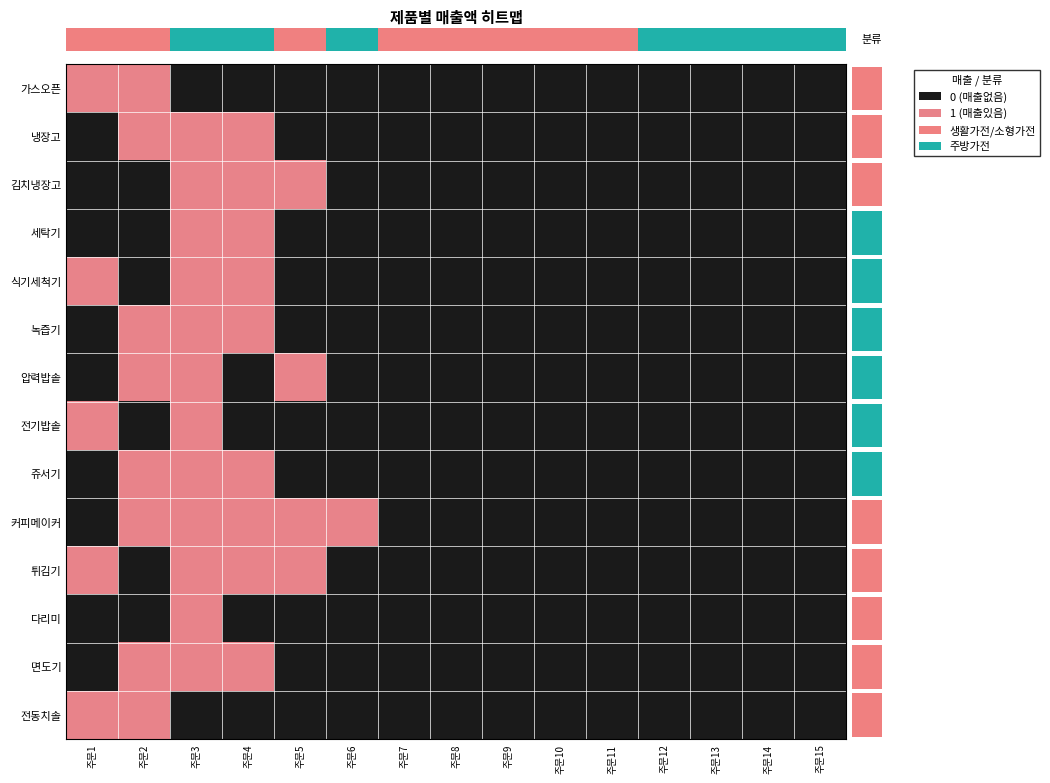

Reading right to left, transcribe all the data shown in this chart.

가스오픈: 주문15=0	주문14=0	주문13=0	주문12=0	주문11=0	주문10=0	주문9=0	주문8=0	주문7=0	주문6=0	주문5=0	주문4=0	주문3=0	주문2=1	주문1=1
냉장고: 주문15=0	주문14=0	주문13=0	주문12=0	주문11=0	주문10=0	주문9=0	주문8=0	주문7=0	주문6=0	주문5=0	주문4=1	주문3=1	주문2=1	주문1=0
김치냉장고: 주문15=0	주문14=0	주문13=0	주문12=0	주문11=0	주문10=0	주문9=0	주문8=0	주문7=0	주문6=0	주문5=1	주문4=1	주문3=1	주문2=0	주문1=0
세탁기: 주문15=0	주문14=0	주문13=0	주문12=0	주문11=0	주문10=0	주문9=0	주문8=0	주문7=0	주문6=0	주문5=0	주문4=1	주문3=1	주문2=0	주문1=0
식기세척기: 주문15=0	주문14=0	주문13=0	주문12=0	주문11=0	주문10=0	주문9=0	주문8=0	주문7=0	주문6=0	주문5=0	주문4=1	주문3=1	주문2=0	주문1=1
녹즙기: 주문15=0	주문14=0	주문13=0	주문12=0	주문11=0	주문10=0	주문9=0	주문8=0	주문7=0	주문6=0	주문5=0	주문4=1	주문3=1	주문2=1	주문1=0
압력밥솥: 주문15=0	주문14=0	주문13=0	주문12=0	주문11=0	주문10=0	주문9=0	주문8=0	주문7=0	주문6=0	주문5=1	주문4=0	주문3=1	주문2=1	주문1=0
전기밥솥: 주문15=0	주문14=0	주문13=0	주문12=0	주문11=0	주문10=0	주문9=0	주문8=0	주문7=0	주문6=0	주문5=0	주문4=0	주문3=1	주문2=0	주문1=1
쥬서기: 주문15=0	주문14=0	주문13=0	주문12=0	주문11=0	주문10=0	주문9=0	주문8=0	주문7=0	주문6=0	주문5=0	주문4=1	주문3=1	주문2=1	주문1=0
커피메이커: 주문15=0	주문14=0	주문13=0	주문12=0	주문11=0	주문10=0	주문9=0	주문8=0	주문7=0	주문6=1	주문5=1	주문4=1	주문3=1	주문2=1	주문1=0
튀김기: 주문15=0	주문14=0	주문13=0	주문12=0	주문11=0	주문10=0	주문9=0	주문8=0	주문7=0	주문6=0	주문5=1	주문4=1	주문3=1	주문2=0	주문1=1
다리미: 주문15=0	주문14=0	주문13=0	주문12=0	주문11=0	주문10=0	주문9=0	주문8=0	주문7=0	주문6=0	주문5=0	주문4=0	주문3=1	주문2=0	주문1=0
면도기: 주문15=0	주문14=0	주문13=0	주문12=0	주문11=0	주문10=0	주문9=0	주문8=0	주문7=0	주문6=0	주문5=0	주문4=1	주문3=1	주문2=1	주문1=0
전동치솔: 주문15=0	주문14=0	주문13=0	주문12=0	주문11=0	주문10=0	주문9=0	주문8=0	주문7=0	주문6=0	주문5=0	주문4=0	주문3=0	주문2=1	주문1=1